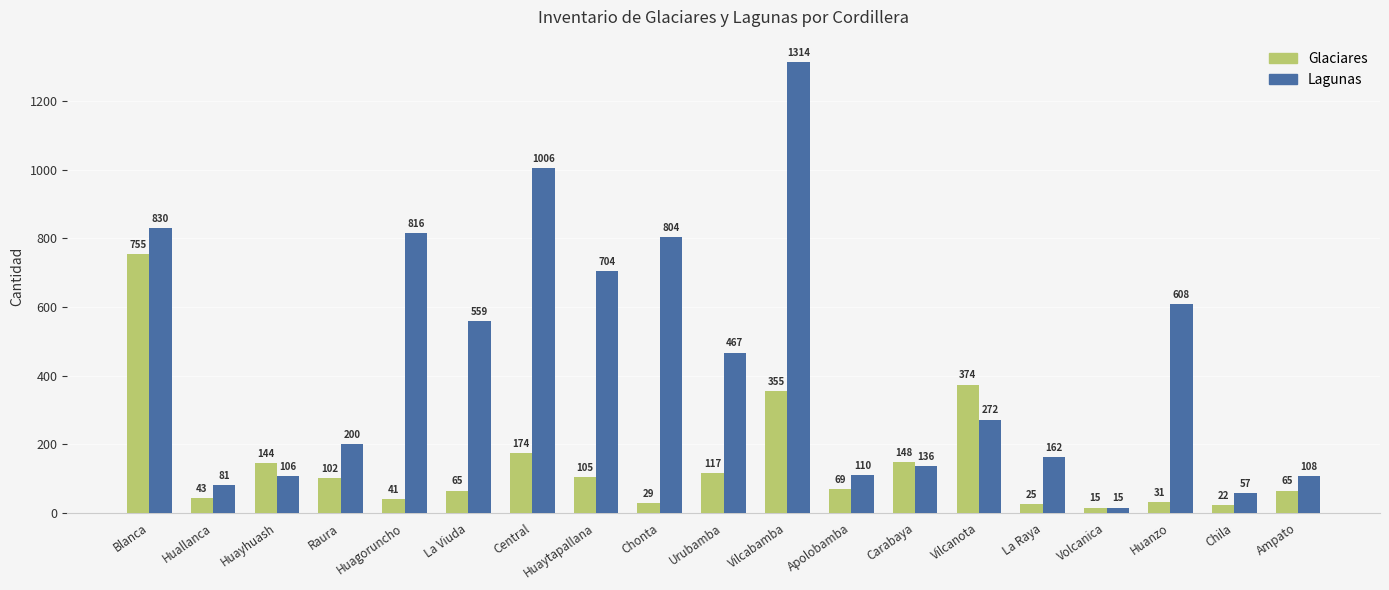

What is the label of the 13th bar from the right?

Central